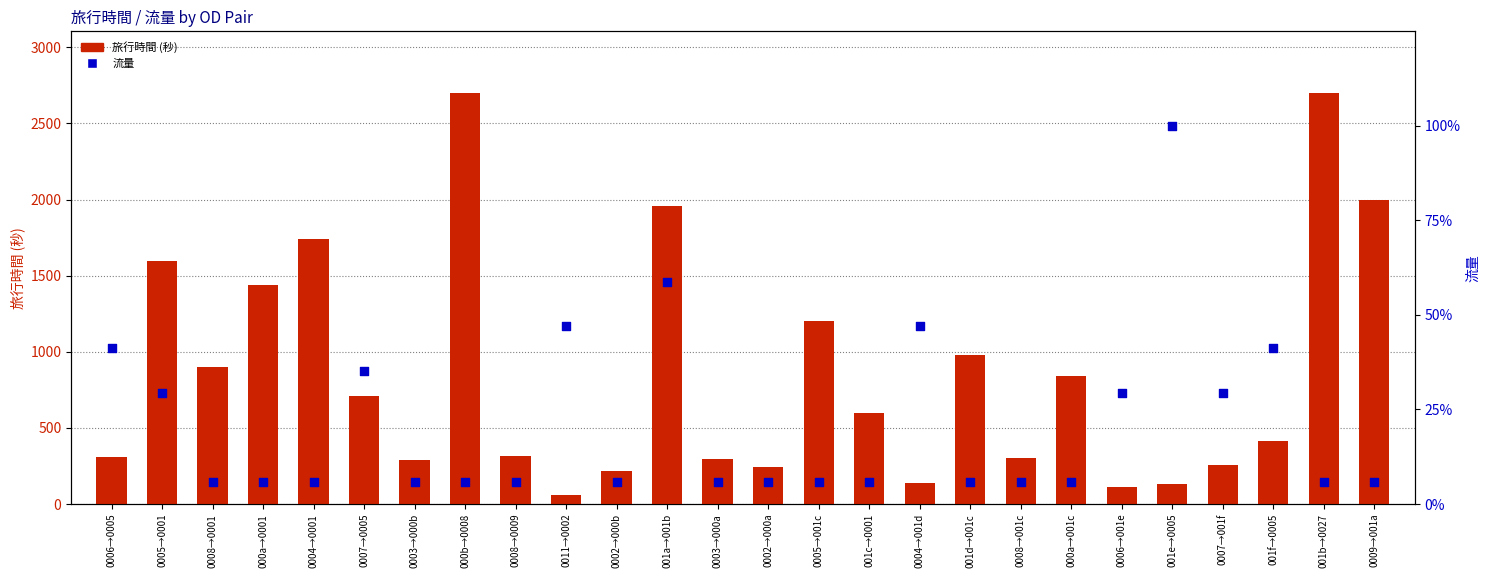

Which series has the largest total across all categories?

旅行時間 (秒)